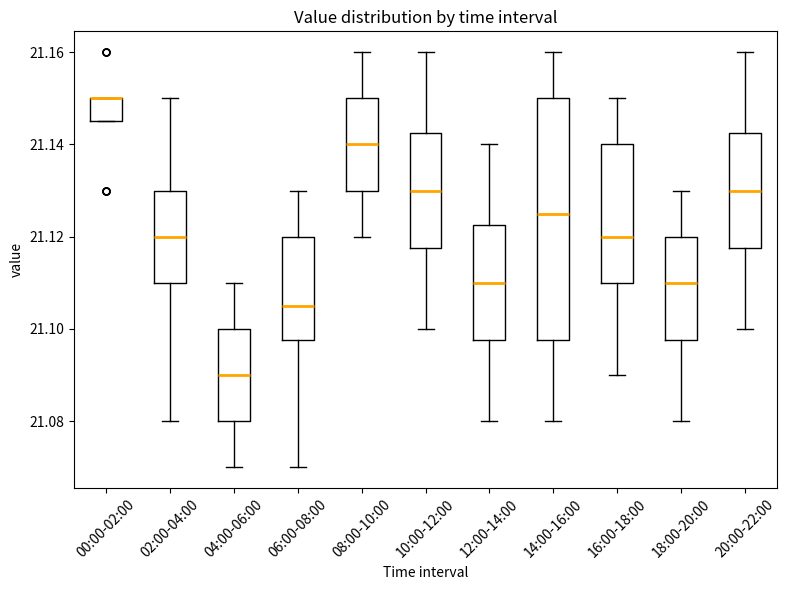

Reading left to right, transcribe this box plot: for each box, give where its median line is, the range the box spans, and where its two whiskers end, as read against the y-axis. The values are not printed on the chart, so give them approximately, as read against the axis.

00:00-02:00: median 21.150 (drawn on the box's upper edge), box 21.146 to 21.150, whiskers 21.146 to 21.150
02:00-04:00: median 21.120, box 21.110 to 21.130, whiskers 21.080 to 21.150
04:00-06:00: median 21.090, box 21.080 to 21.100, whiskers 21.070 to 21.110
06:00-08:00: median 21.106, box 21.098 to 21.120, whiskers 21.070 to 21.130
08:00-10:00: median 21.140, box 21.130 to 21.150, whiskers 21.120 to 21.160
10:00-12:00: median 21.130, box 21.118 to 21.142, whiskers 21.100 to 21.160
12:00-14:00: median 21.110, box 21.098 to 21.122, whiskers 21.080 to 21.140
14:00-16:00: median 21.126, box 21.098 to 21.150, whiskers 21.080 to 21.160
16:00-18:00: median 21.120, box 21.110 to 21.140, whiskers 21.090 to 21.150
18:00-20:00: median 21.110, box 21.098 to 21.120, whiskers 21.080 to 21.130
20:00-22:00: median 21.130, box 21.118 to 21.142, whiskers 21.100 to 21.160